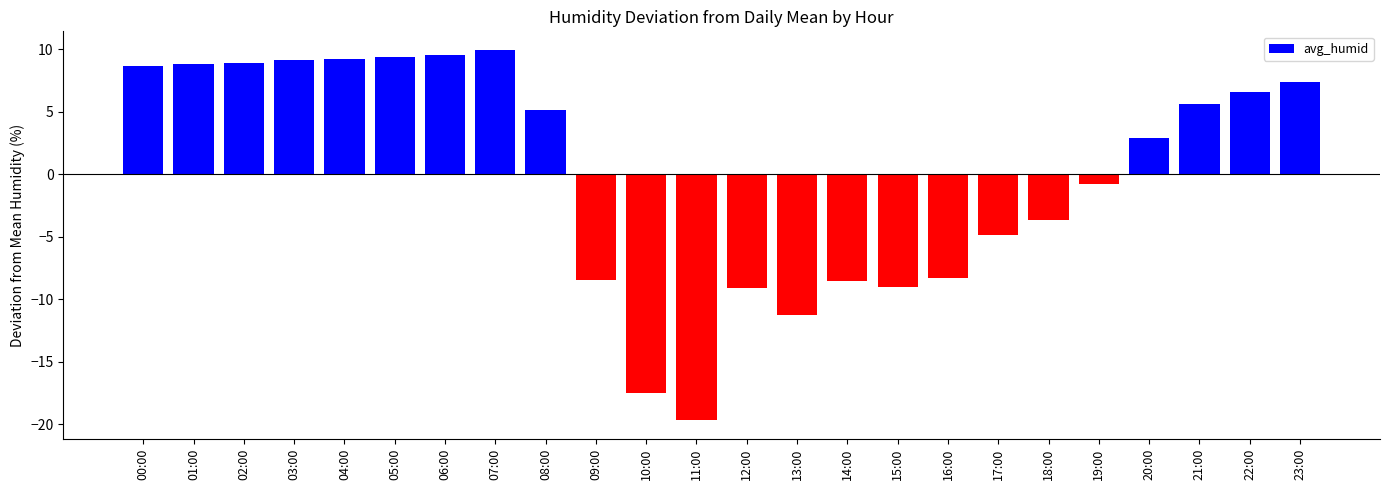

Which label corresponds to the smallest value in the chart?

11:00